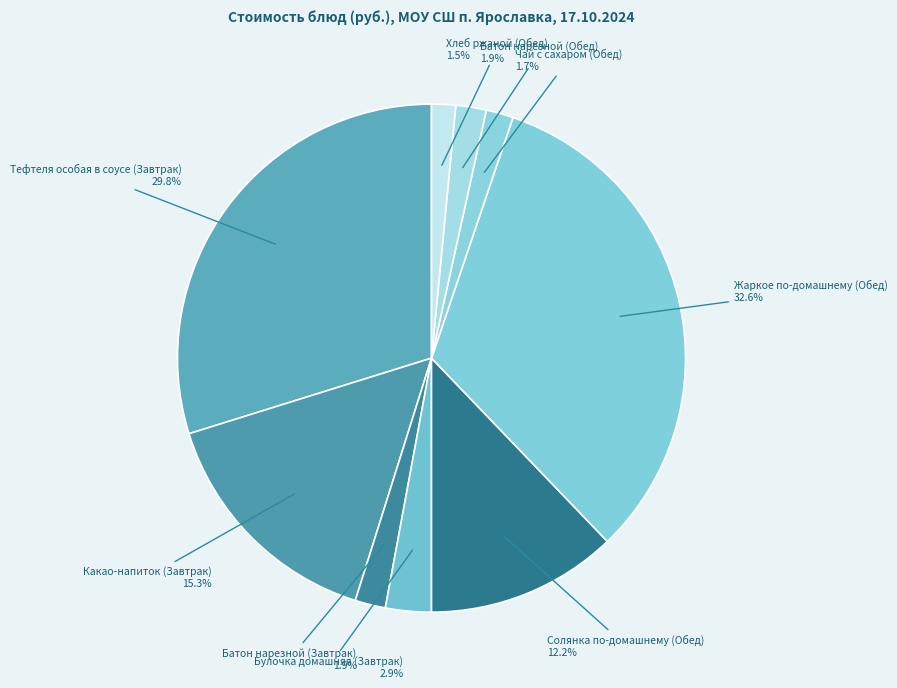

True or false: Тефтеля особая в соусе (Завтрак) accounts for 40% of the total.

False